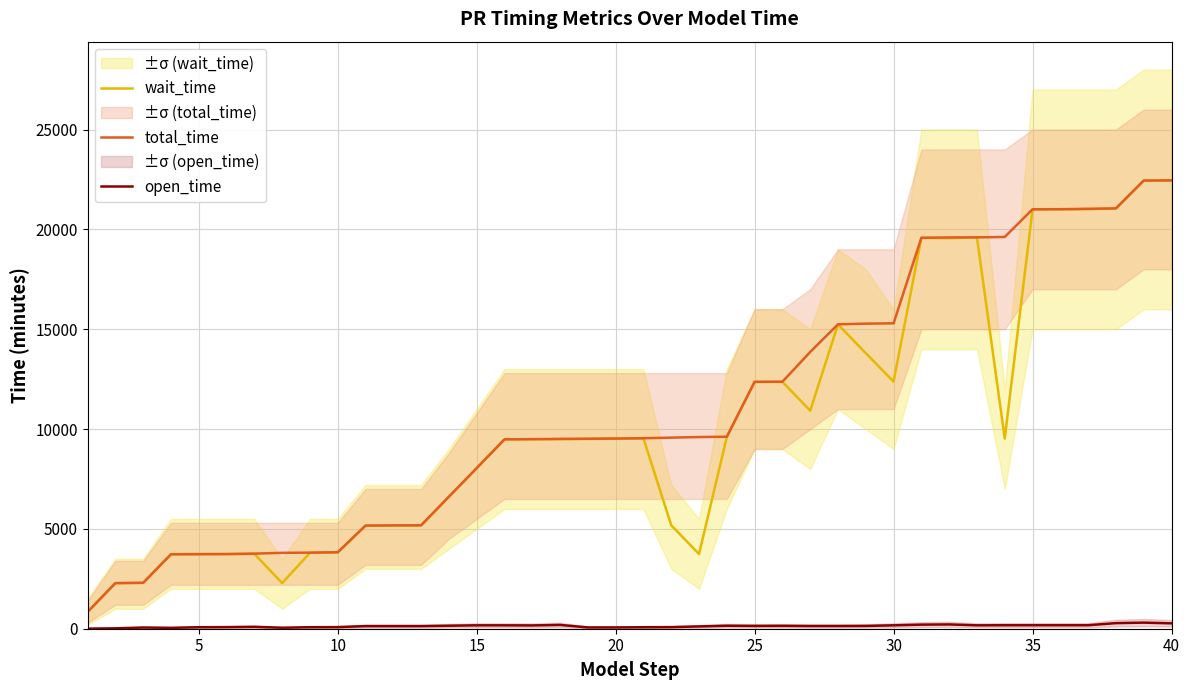

Which series has the largest total across all categories?

total_time